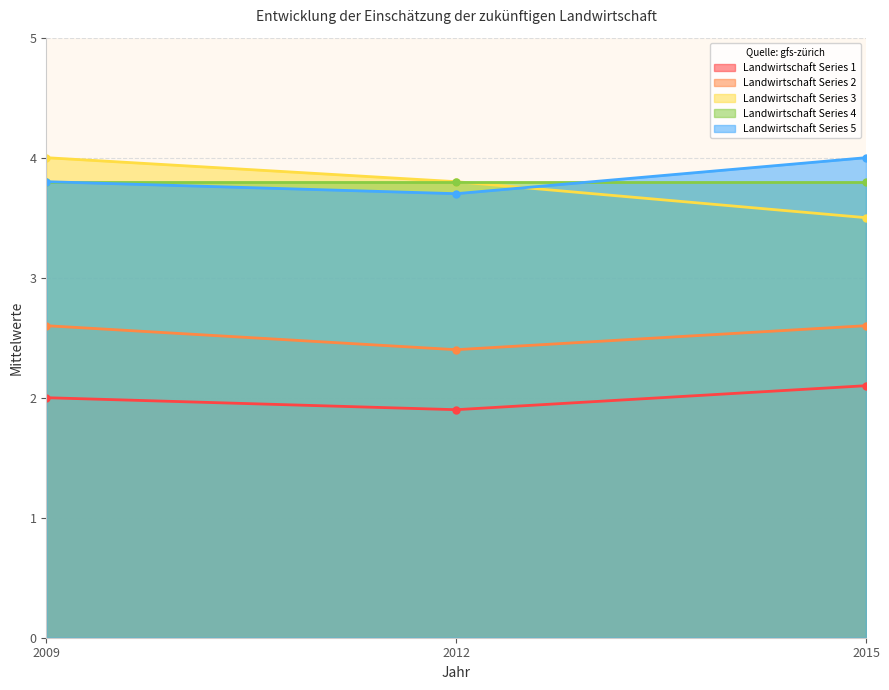

Which has a higher value, 2015 or 2012?

2015